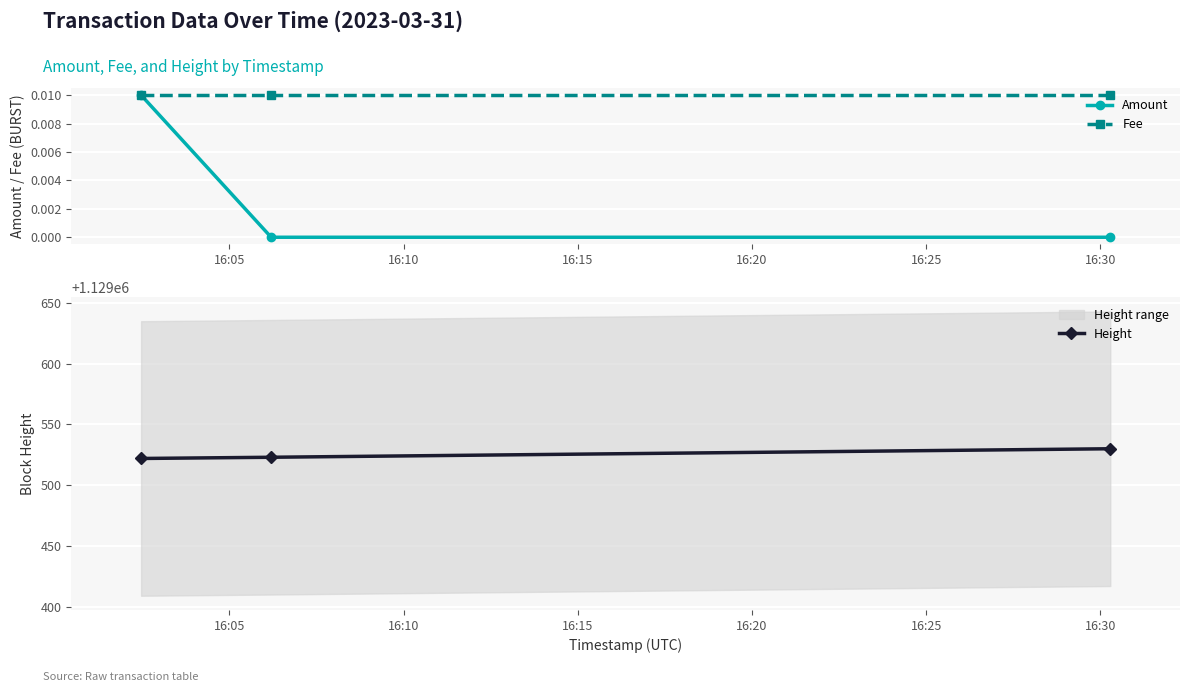

Which series has the largest range (max minus min)?

Height